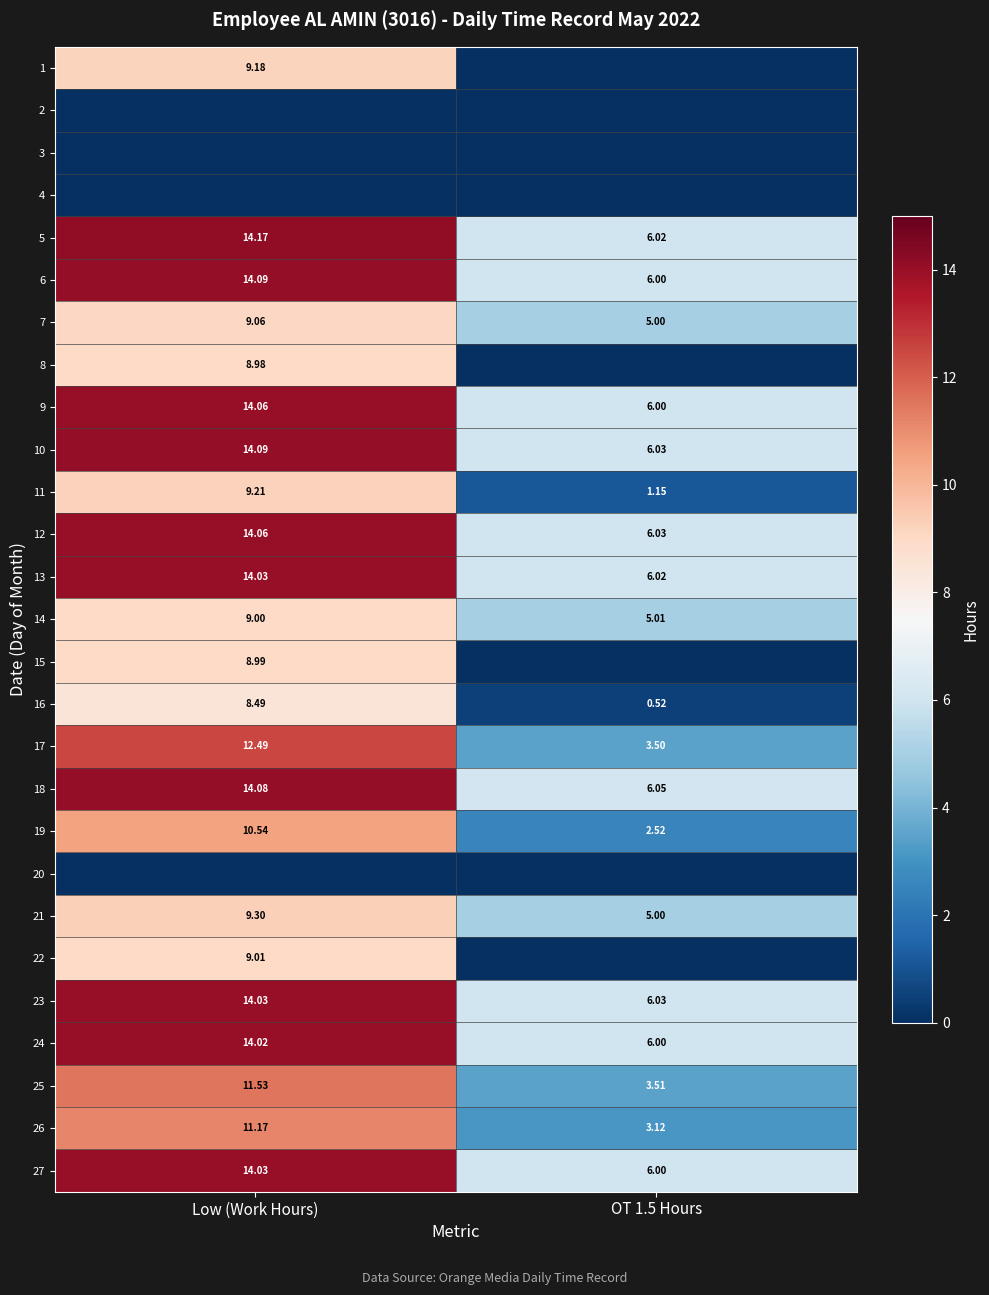

Is the value of 24 at Low (Work Hours) greater than the value of 5 at OT 1.5 Hours?

Yes